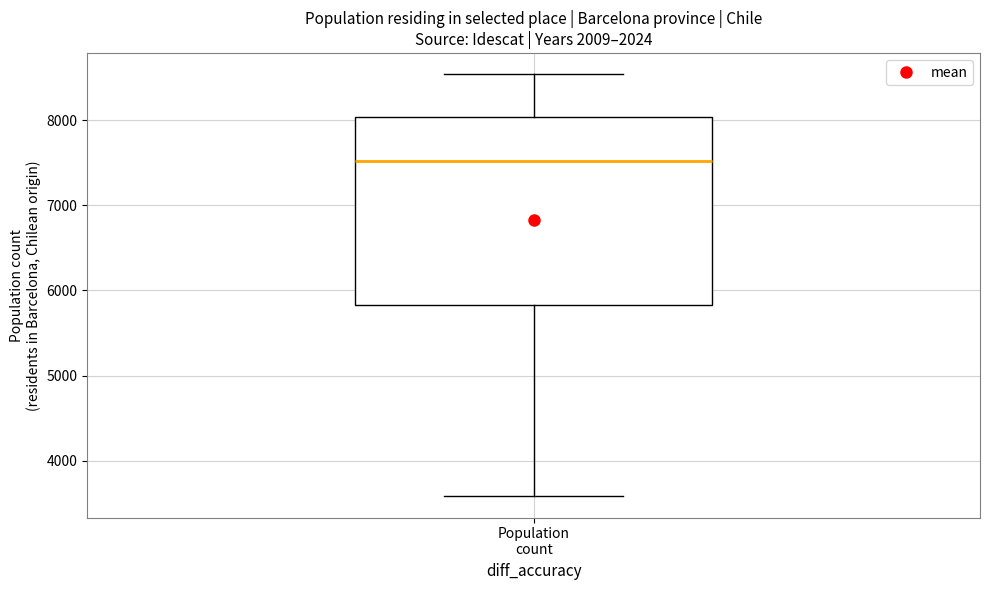

Where is the lower edge of the box for Population count on the y-axis? The values are not printed on the chart, so give them approximately, as read against the axis.

5800